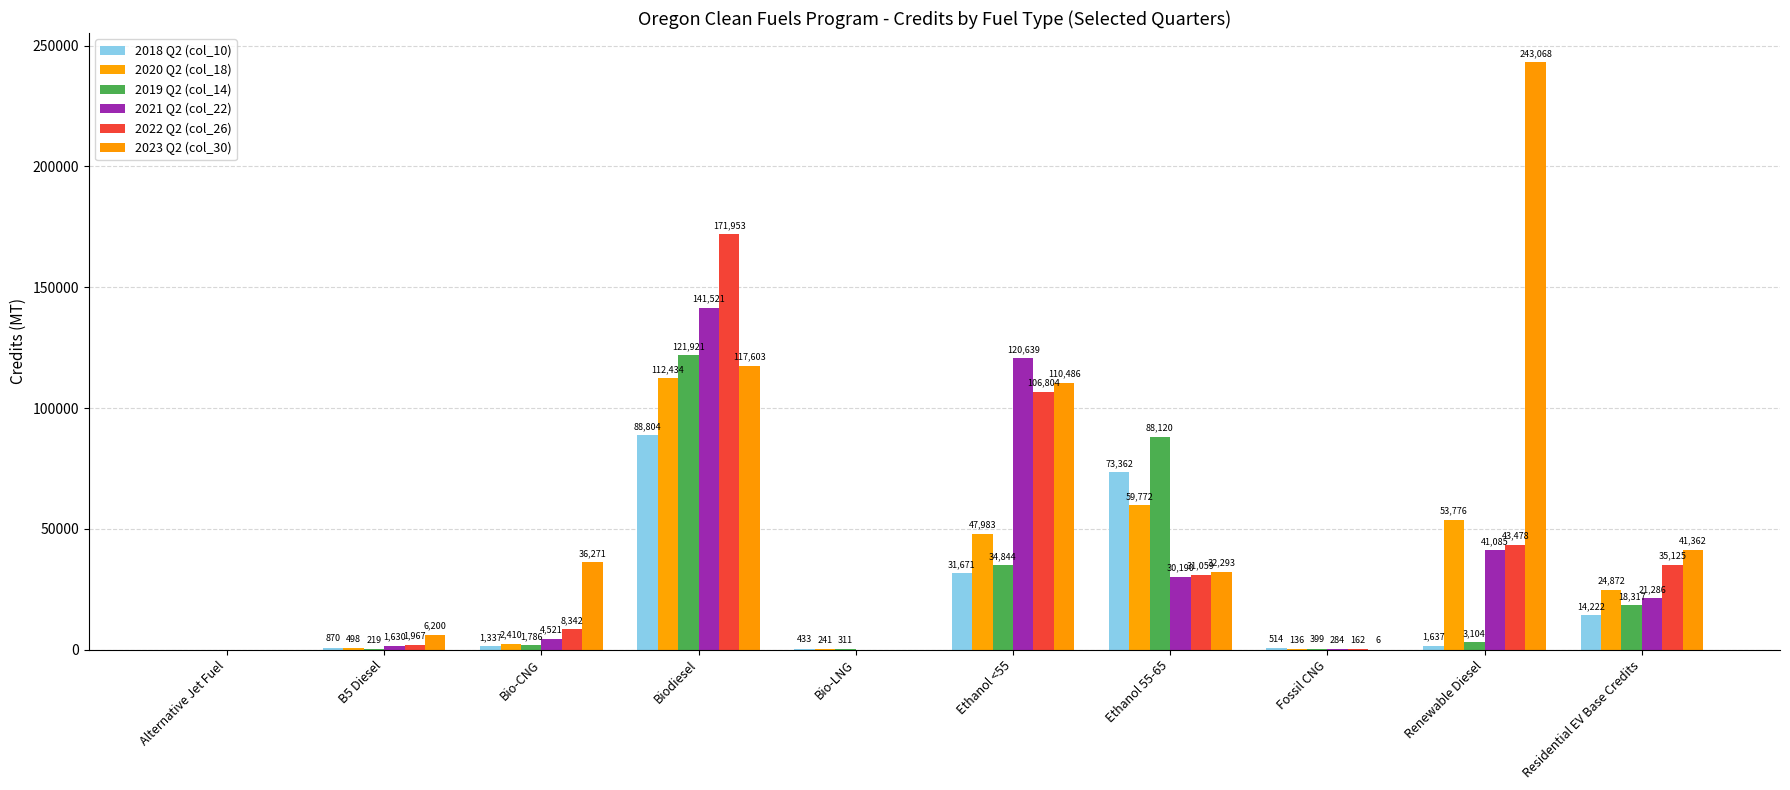

How many series are shown in this chart?

6